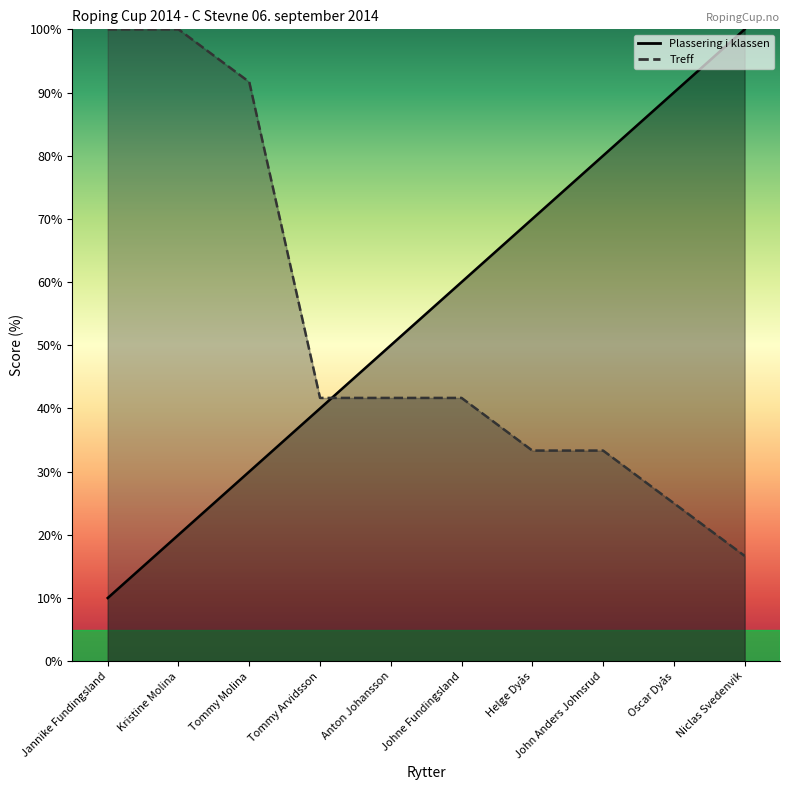

How many data points in Plassering i klassen are above 60?

4